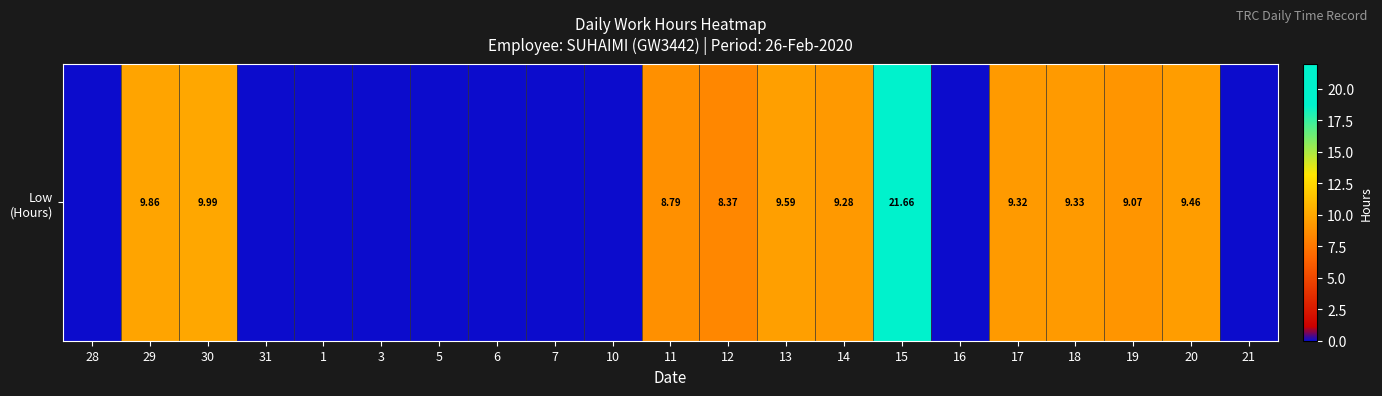

What is the average value?

5.5